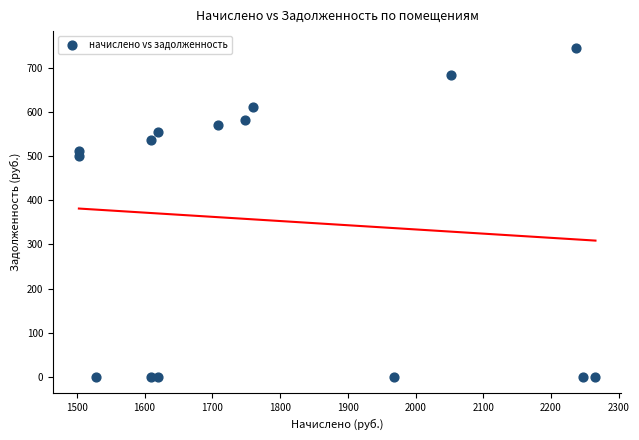

What Y value in the scatter plot is closest to 372?

501.0